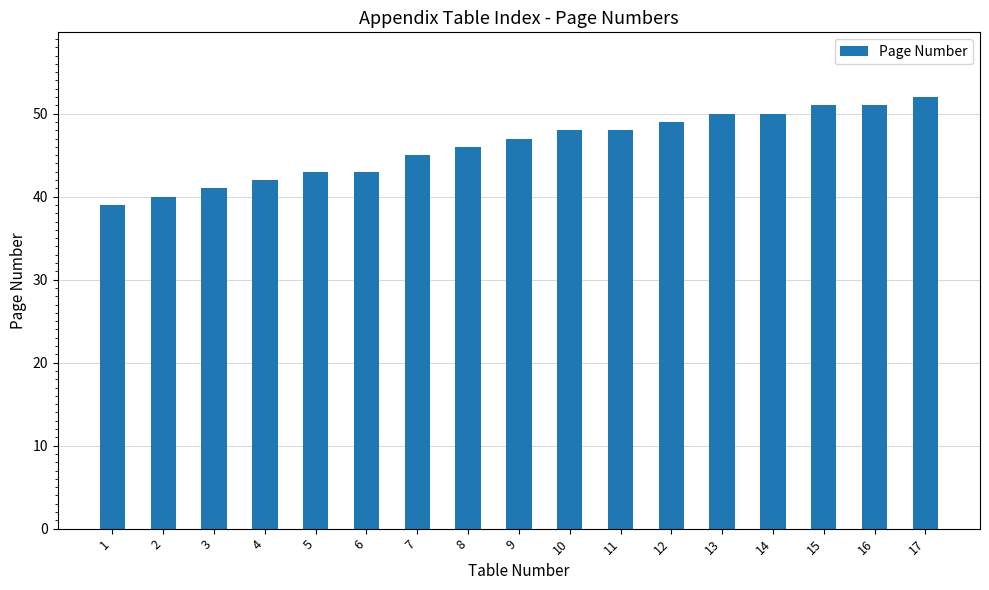

What is the difference between the values at 12 and 11?

1